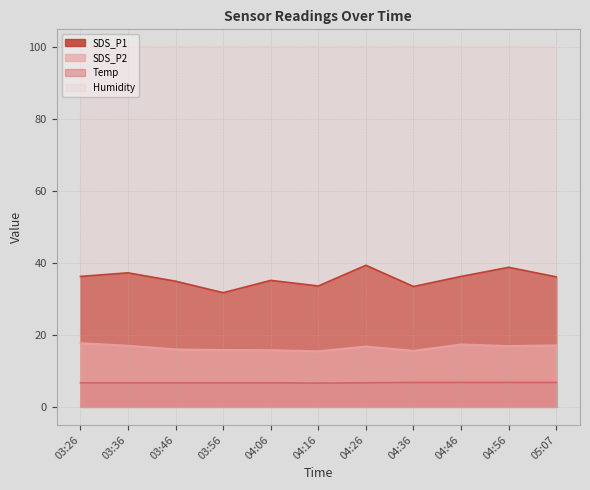

What is the total value across all series at 04:06?

157.6